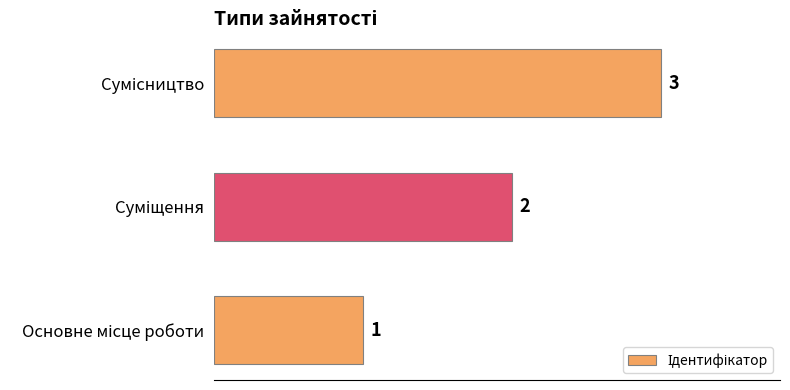

What is the greatest value displayed?

3